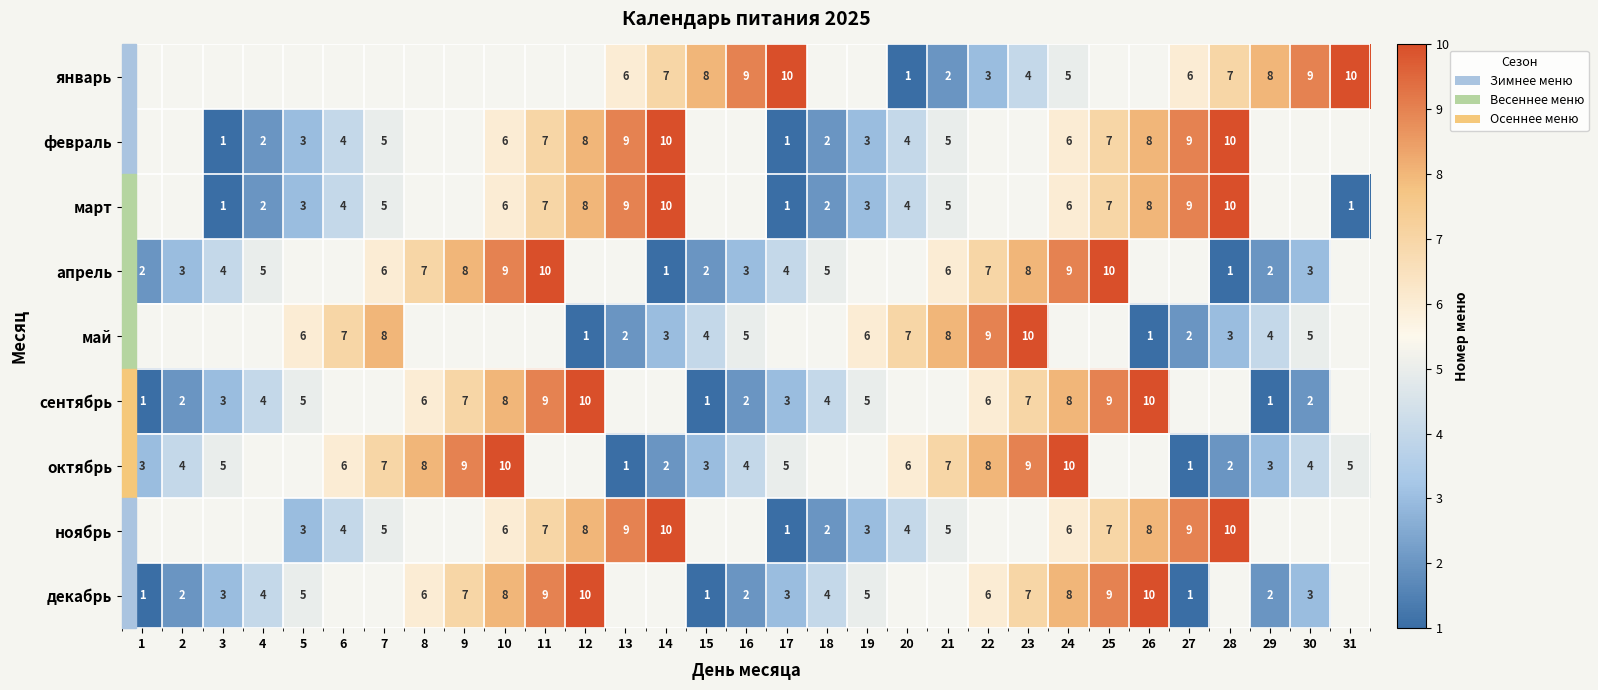

How many distinct data groups are displayed?

9